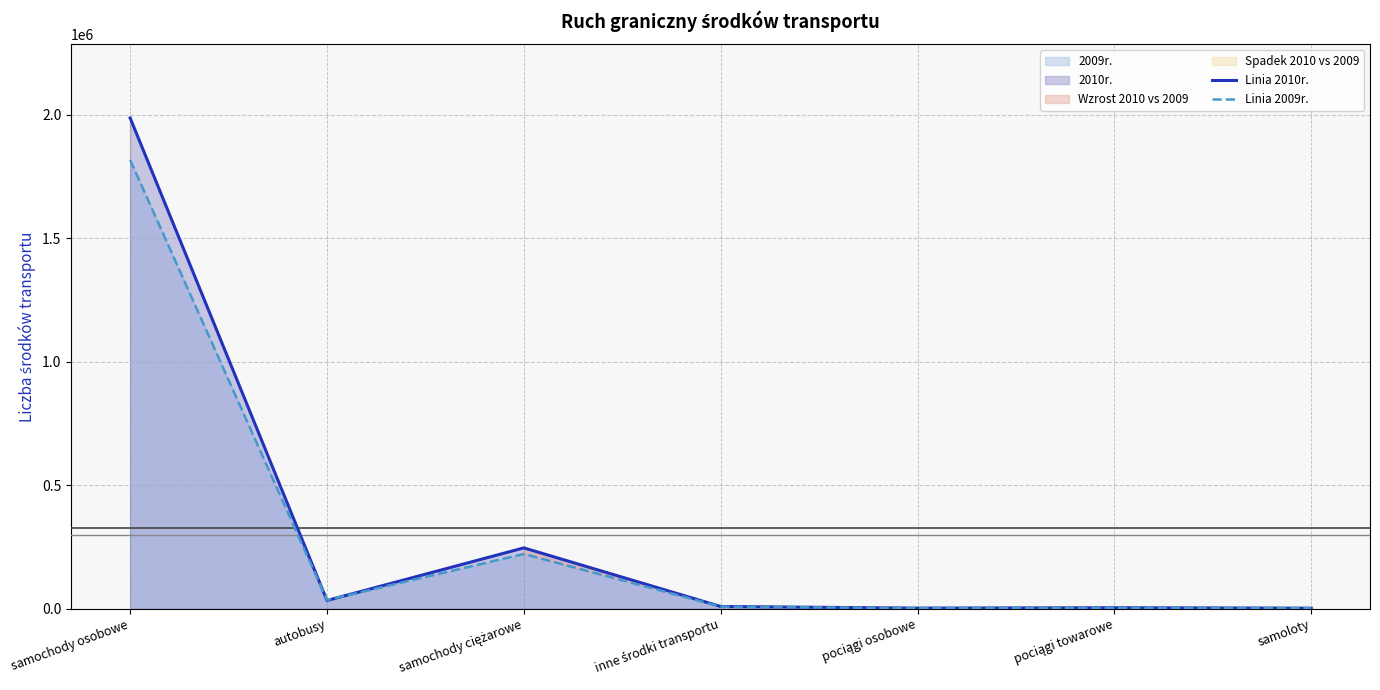

Does the chart have visible grid lines?

Yes